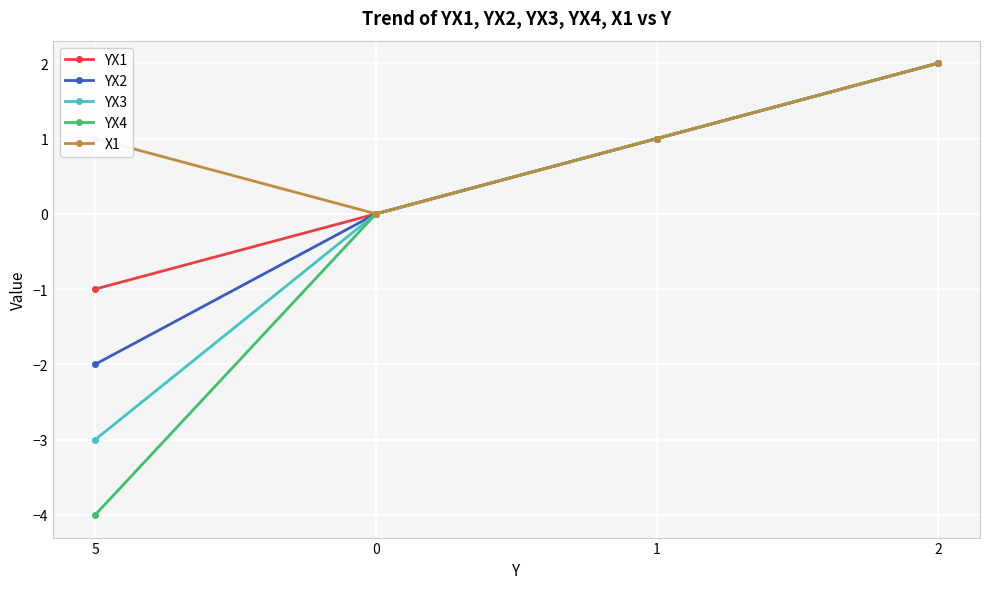

Which series has the widest spread of values?

YX4